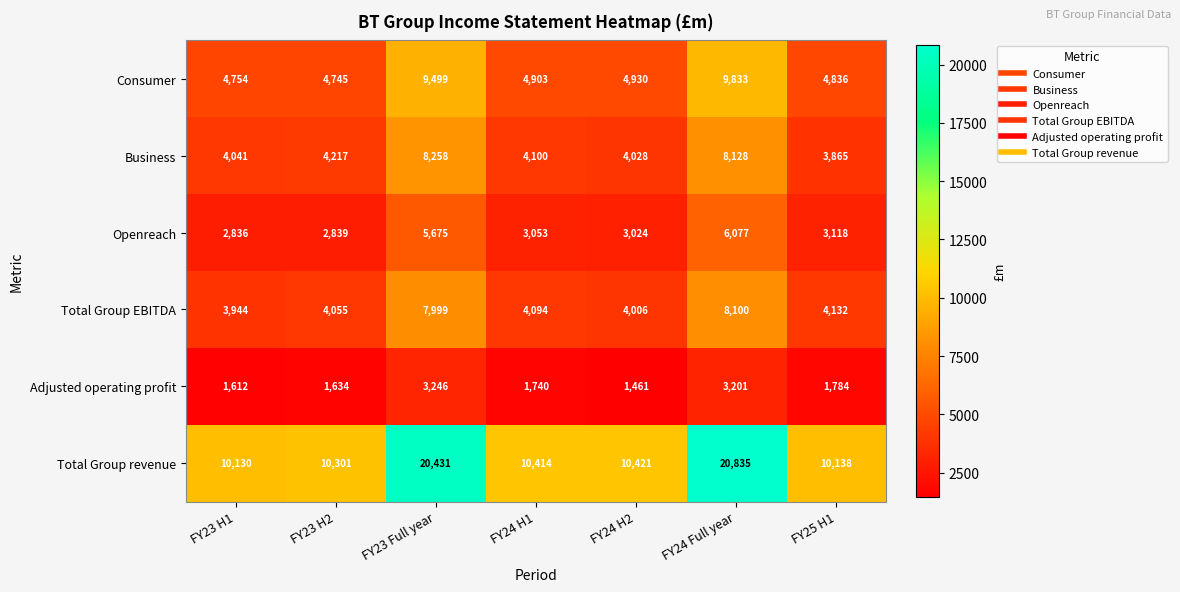

At FY24 H1, list the series in order from largest to smallest.

Total Group revenue, Consumer, Business, Total Group EBITDA, Openreach, Adjusted operating profit